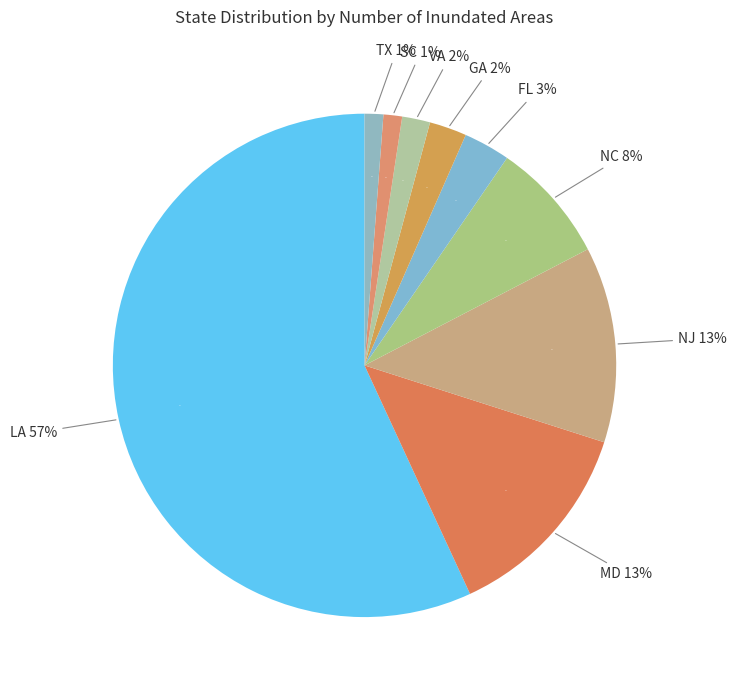

Is NC the majority of the pie?

No